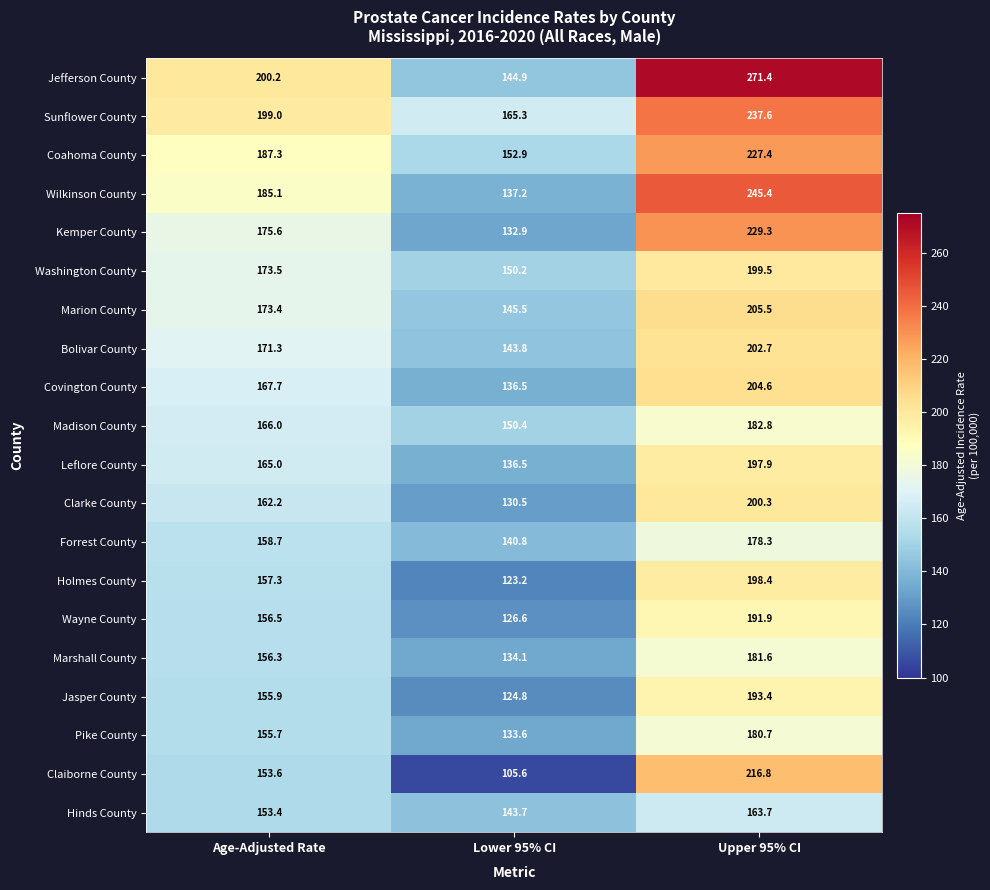

What is the minimum value shown in the chart?

105.6